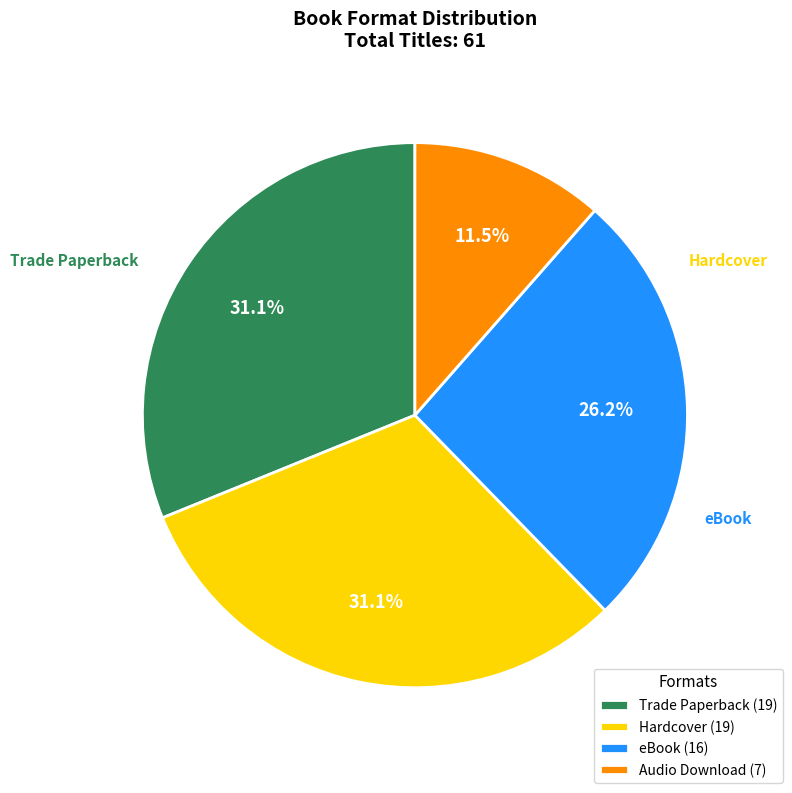

To the nearest percent, what portion does Hardcover represent?

31%